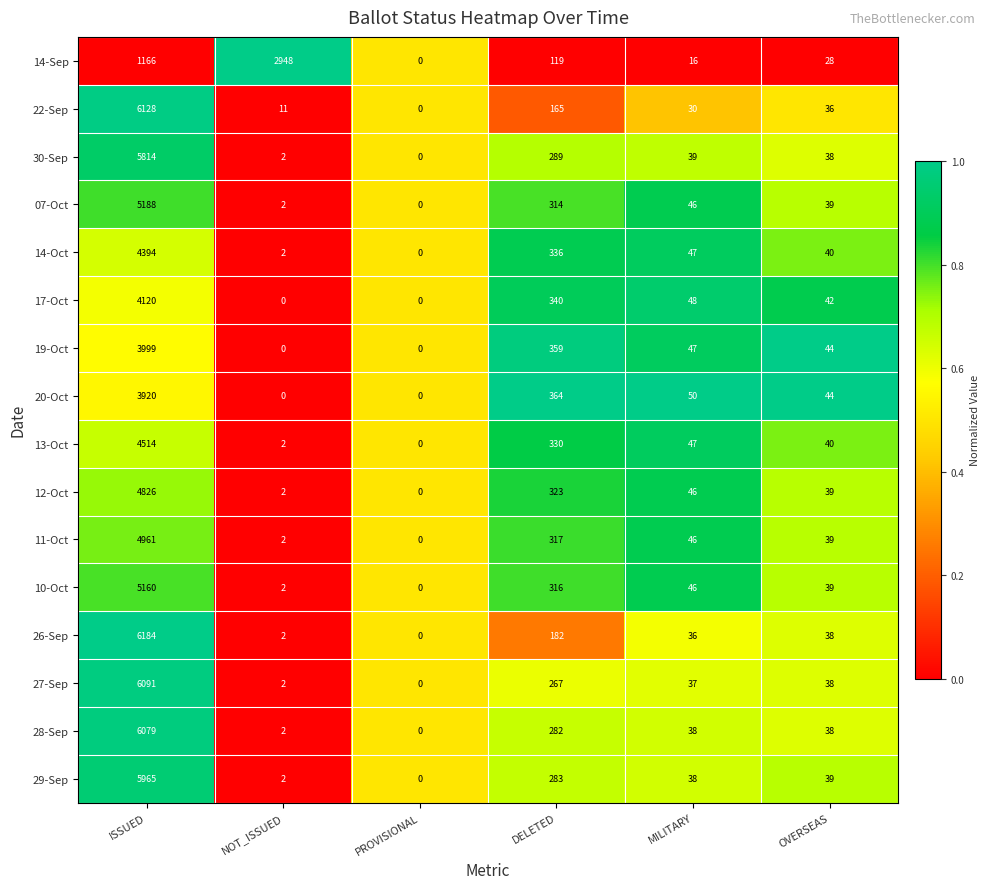

Which series has the largest total across all categories?

26-Sep